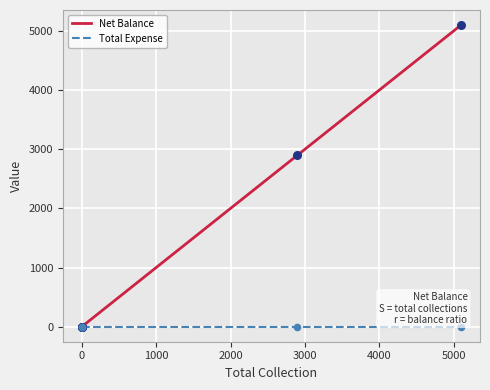

Which series has the largest total across all categories?

Net Balance